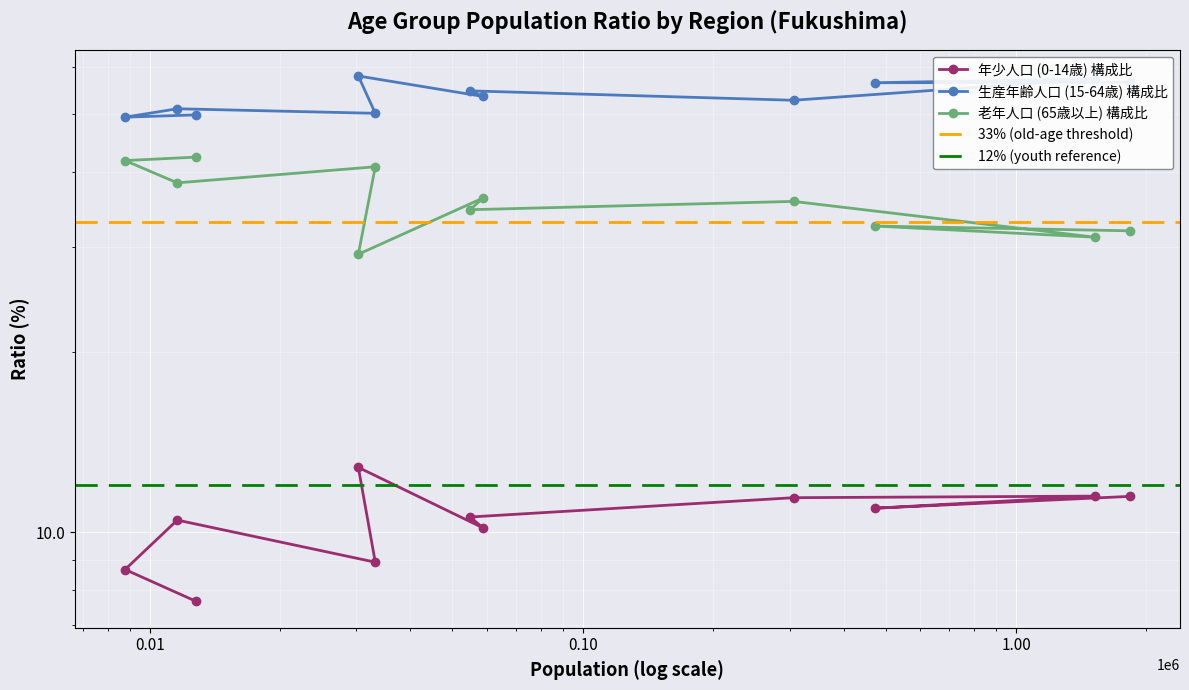

Which series has the largest total across all categories?

生産年齢人口 (15-64歳) 構成比